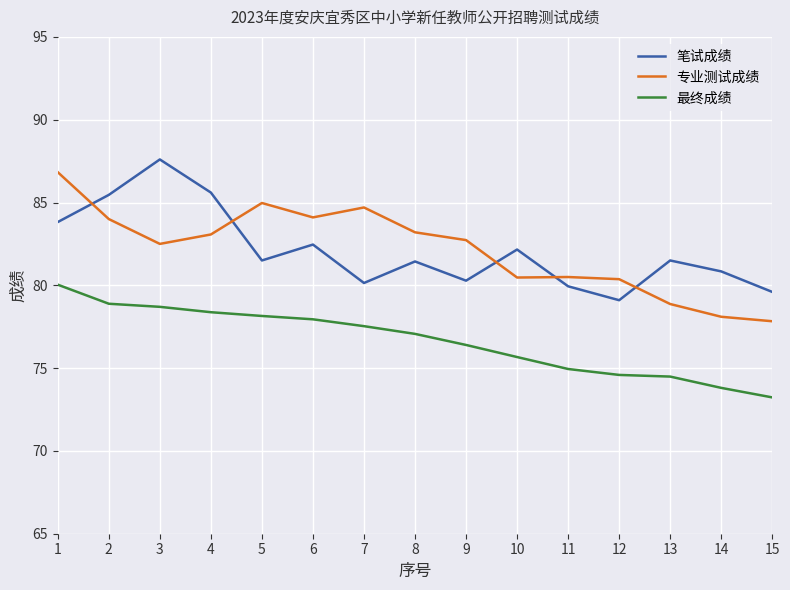

True or false: 笔试成绩 has a value of 109.3 at 12.

False